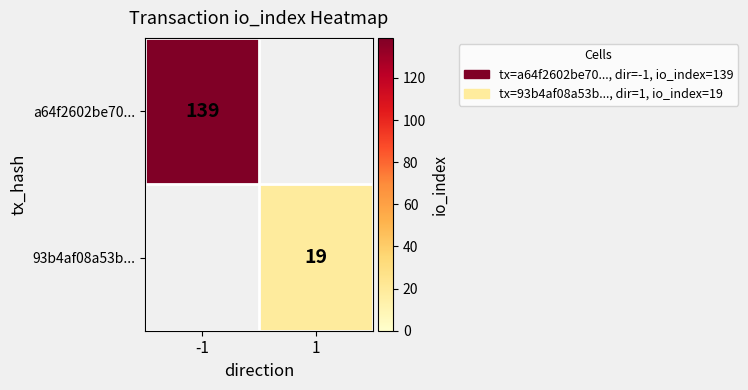

The a64f2602be70... series shows 139 at -1. True or false?

True